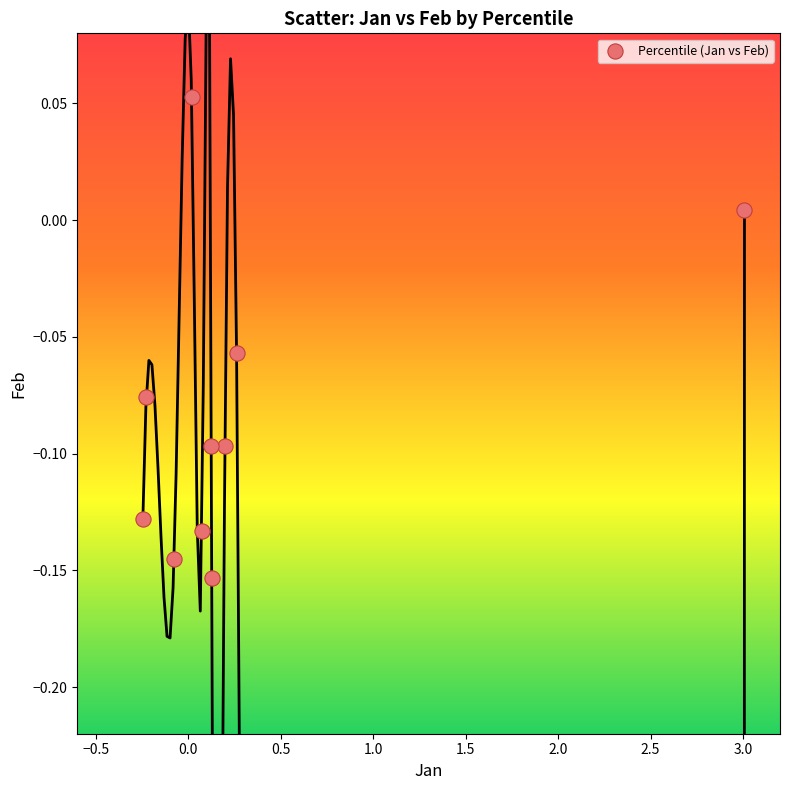

What is the average X value?

0.3